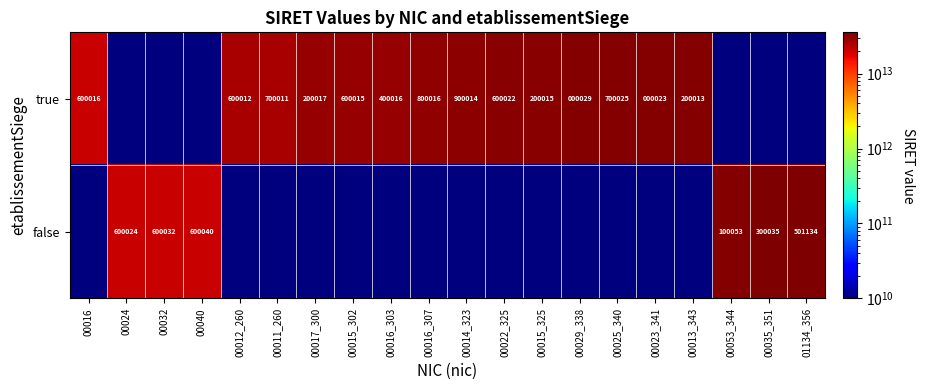

What is the sum of the true values at 00029_338 and 00022_325?

600051